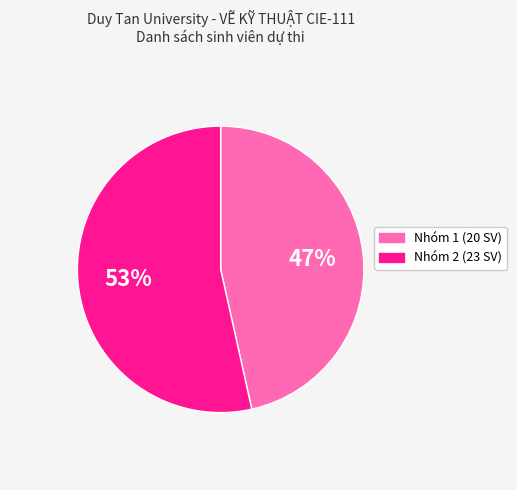

Does any single category account for the majority?

Yes